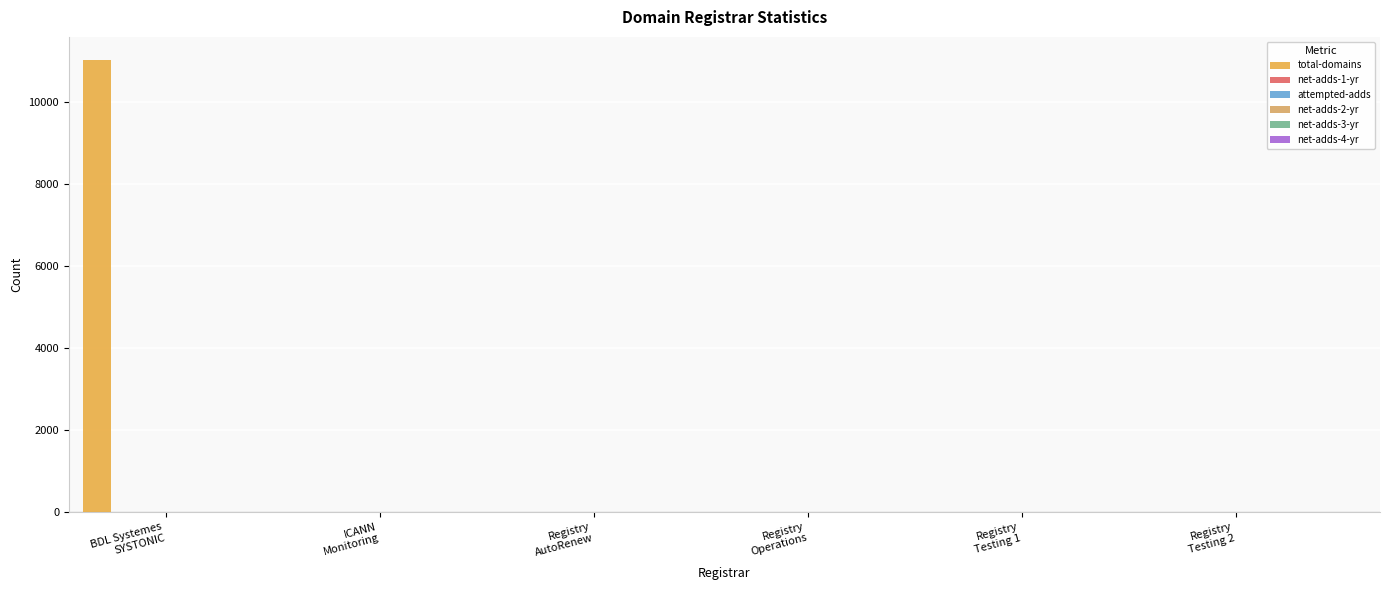

How many categories are shown in the chart?

6